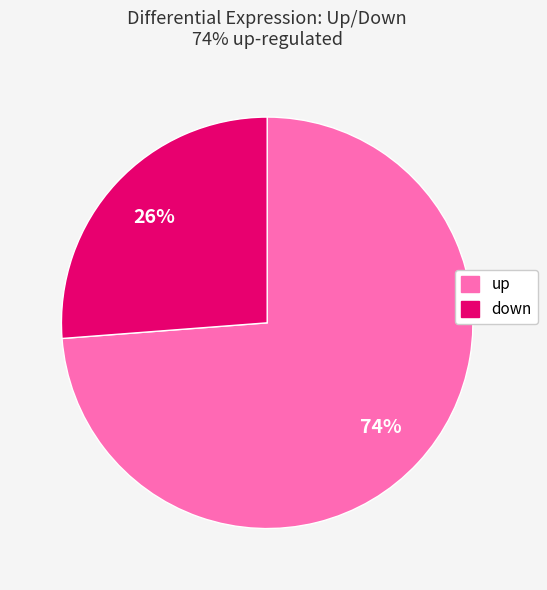

Does down account for over 50% of the chart?

No